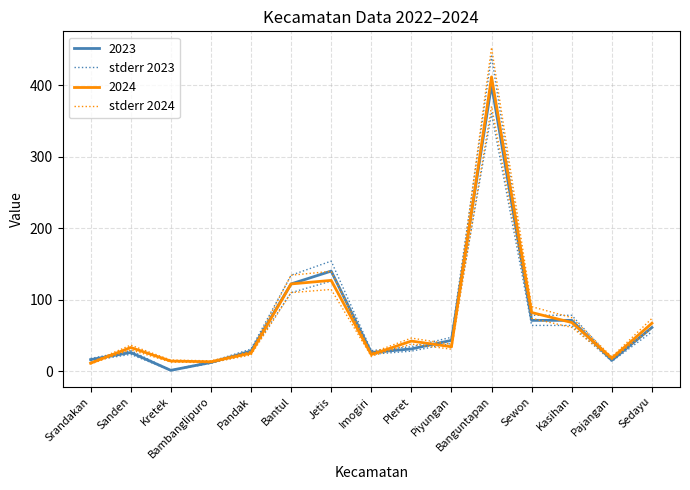

What is the difference between the second highest and minimum values in the stderr 2024 series?

127.6